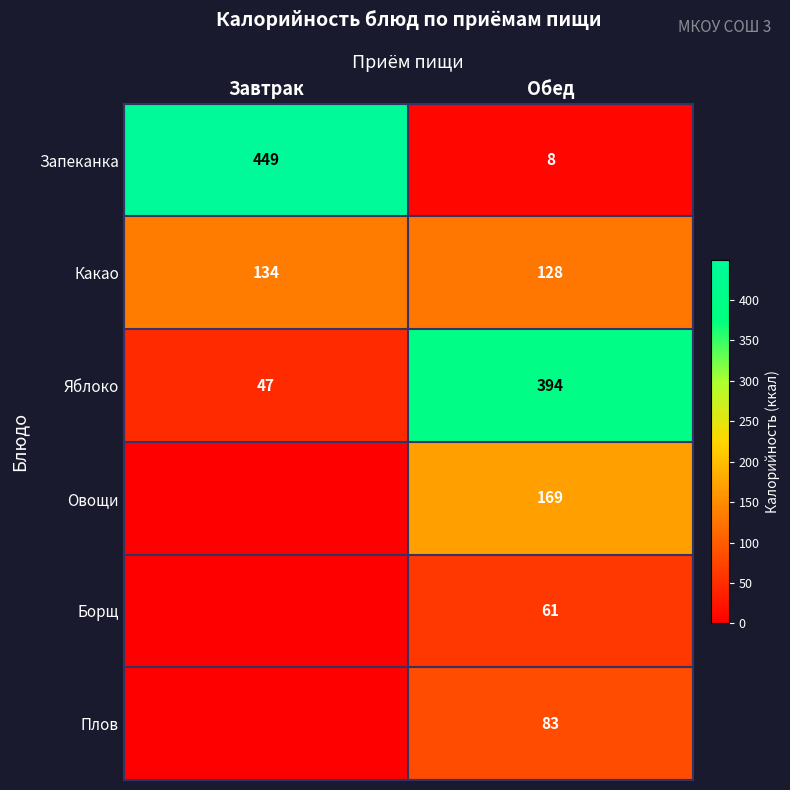

What is the sum of all Яблоко values?

441